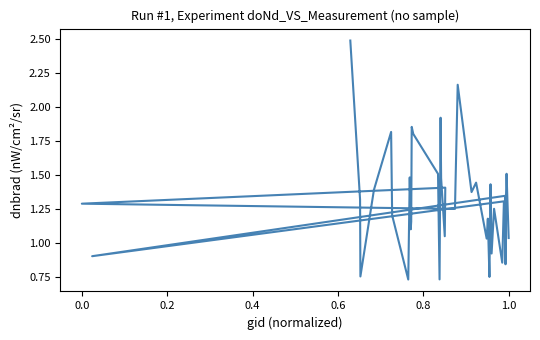

Does the chart have visible grid lines?

No